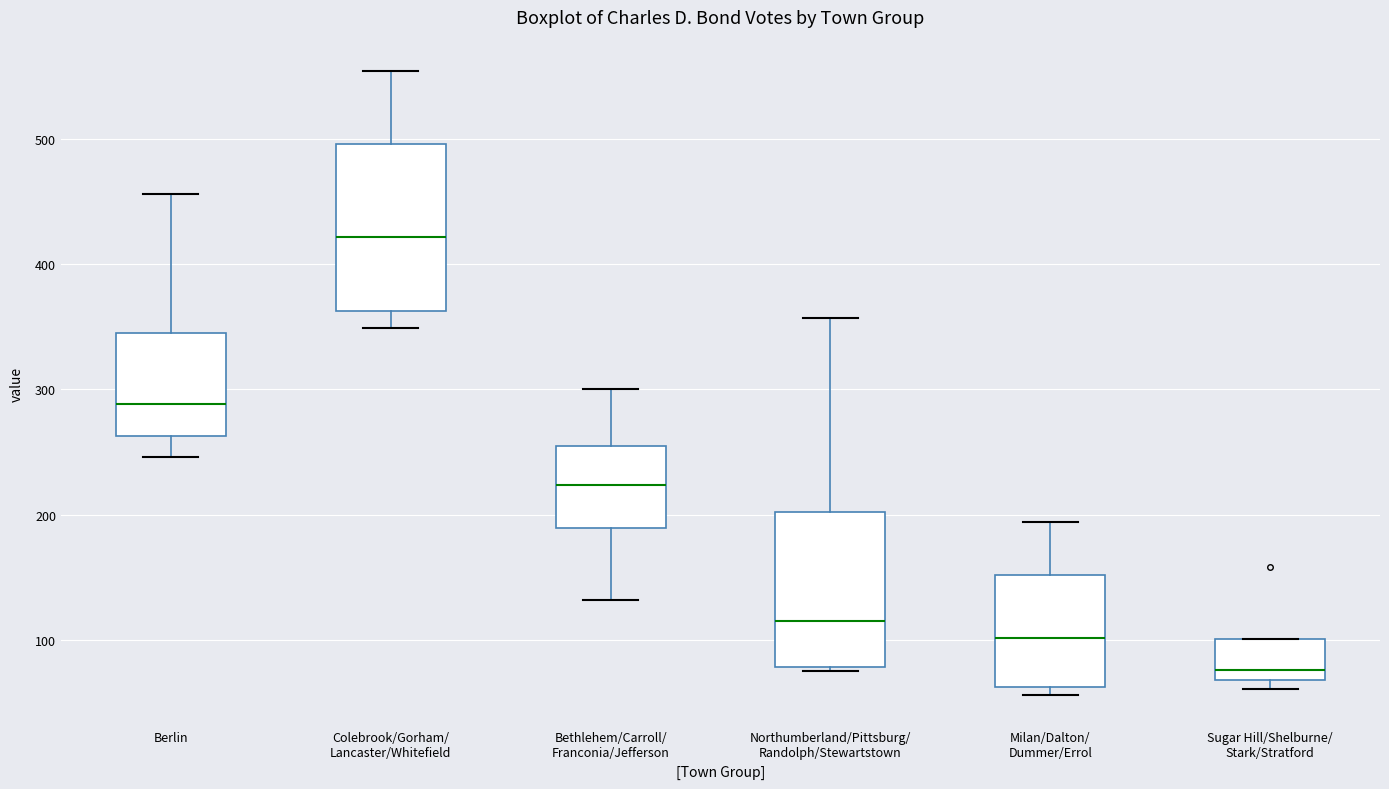

Reading left to right, transcribe this box plot: for each box, give where its median line is, the range the box spans, and where its two whiskers end, as read against the y-axis. The values are not printed on the chart, so give them approximately, as read against the axis.

Berlin: median 290, box 260 to 350, whiskers 250 to 460
Colebrook/Gorham/ Lancaster/Whitefield: median 420, box 360 to 500, whiskers 350 to 550
Bethlehem/Carroll/ Franconia/Jefferson: median 220, box 190 to 260, whiskers 130 to 300
Northumberland/Pittsburg/ Randolph/Stewartstown: median 120, box 80 to 200, whiskers 80 (just below the box's lower edge) to 360
Milan/Dalton/ Dummer/Errol: median 100, box 60 to 150, whiskers 60 (just below the box's lower edge) to 190
Sugar Hill/Shelburne/ Stark/Stratford: median 80, box 70 to 100, whiskers 60 to 100